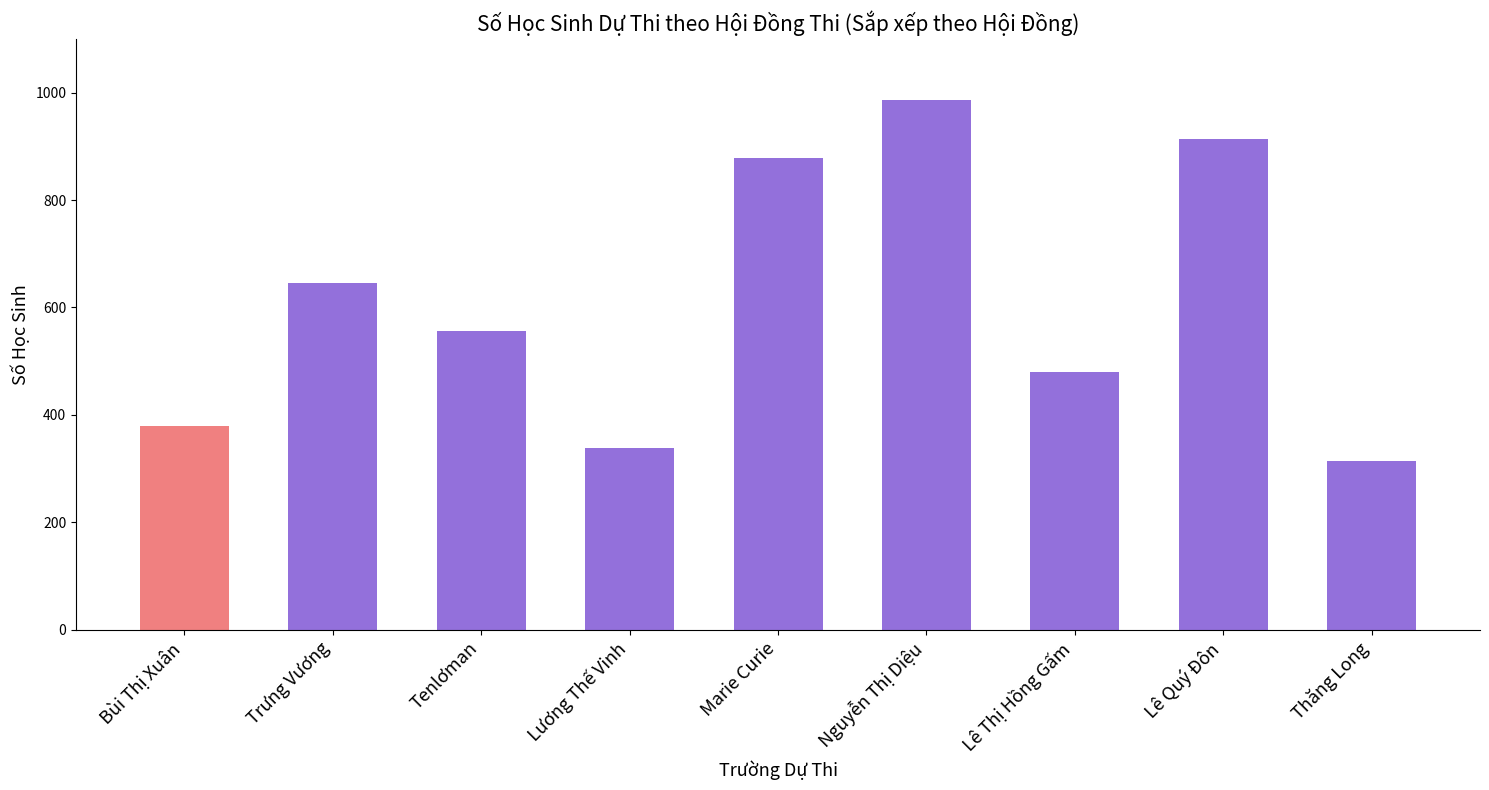

What is the change in value from Nguyễn Thị Diệu to Lê Thị Hồng Gấm?

-506